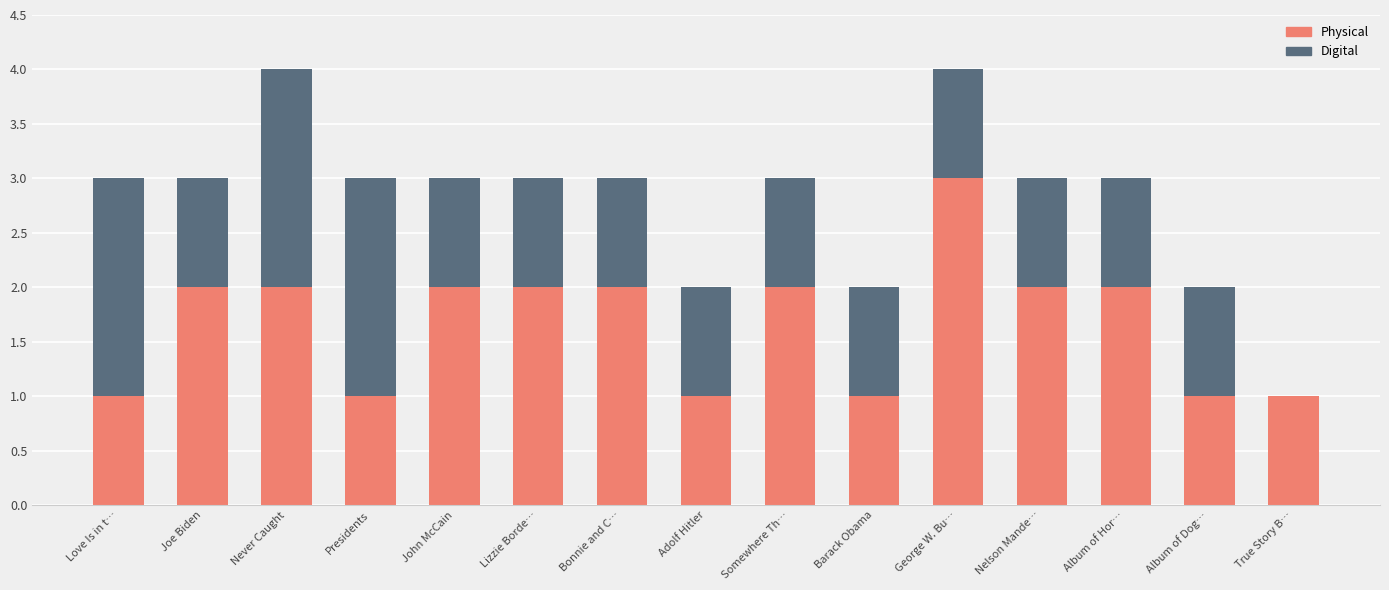

What is the total value across all series at Joe Biden?

3